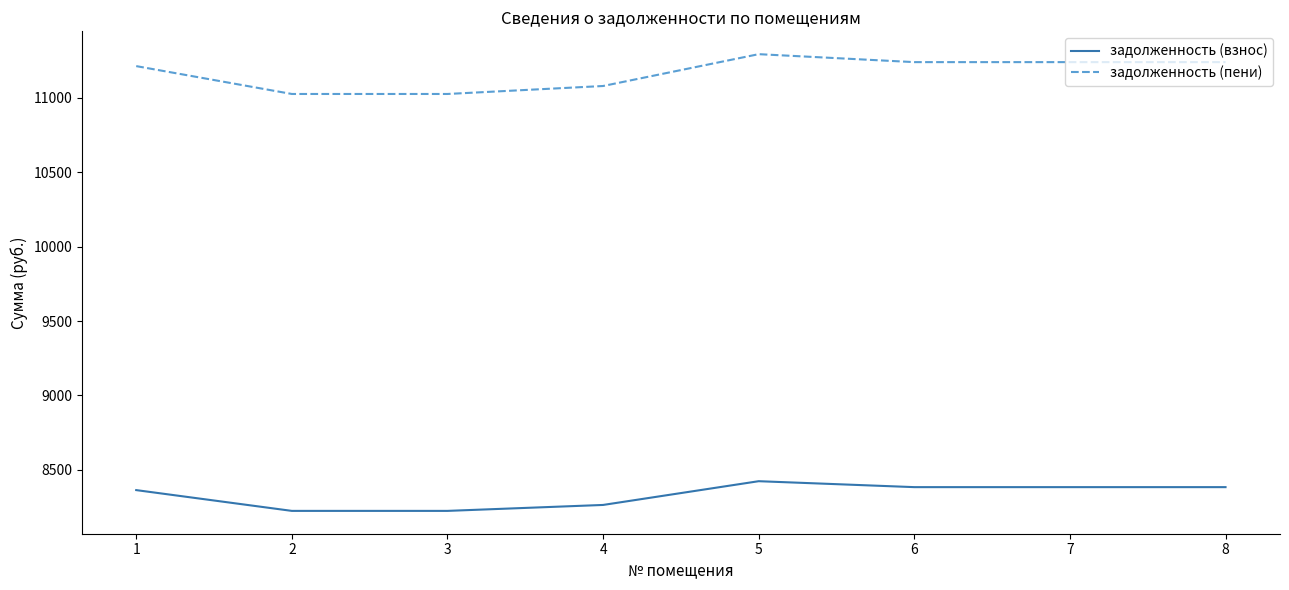

The задолженность (пени) series shows 3907.8 at 8. True or false?

False